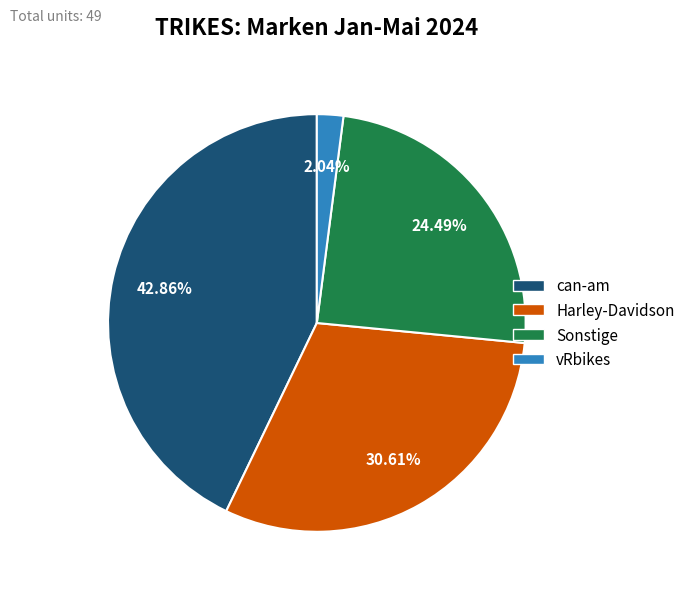

What percentage is the Sonstige slice, to the nearest percent?

24%